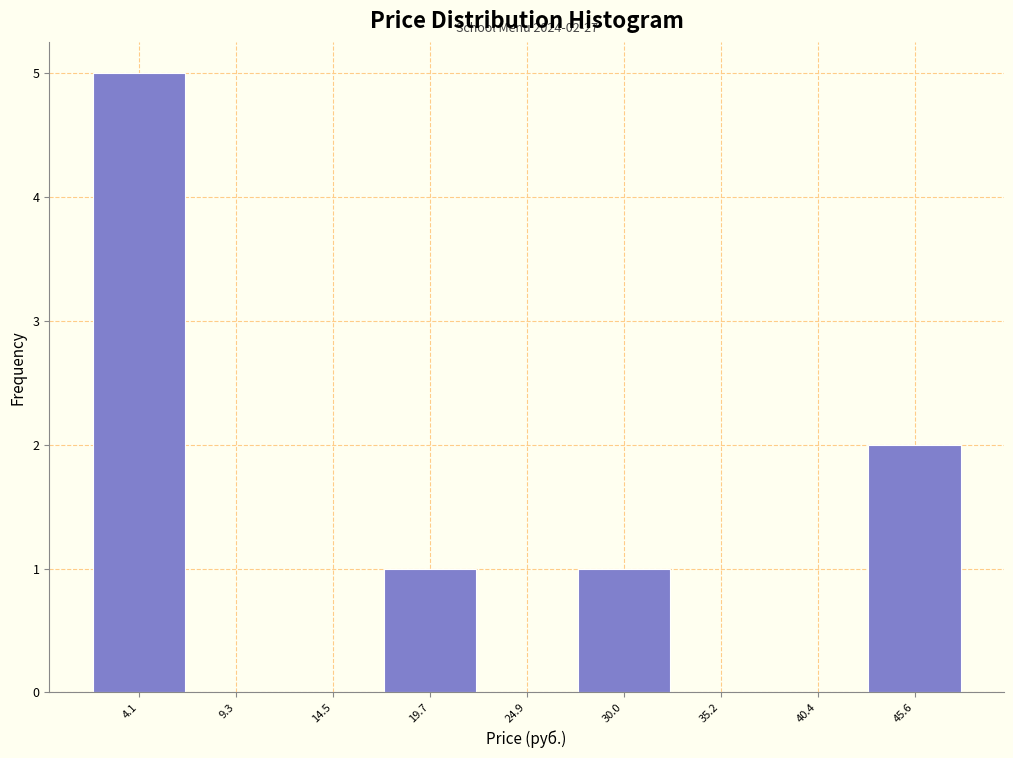

Which range on the x-axis has the tallest bar?

2 to 7